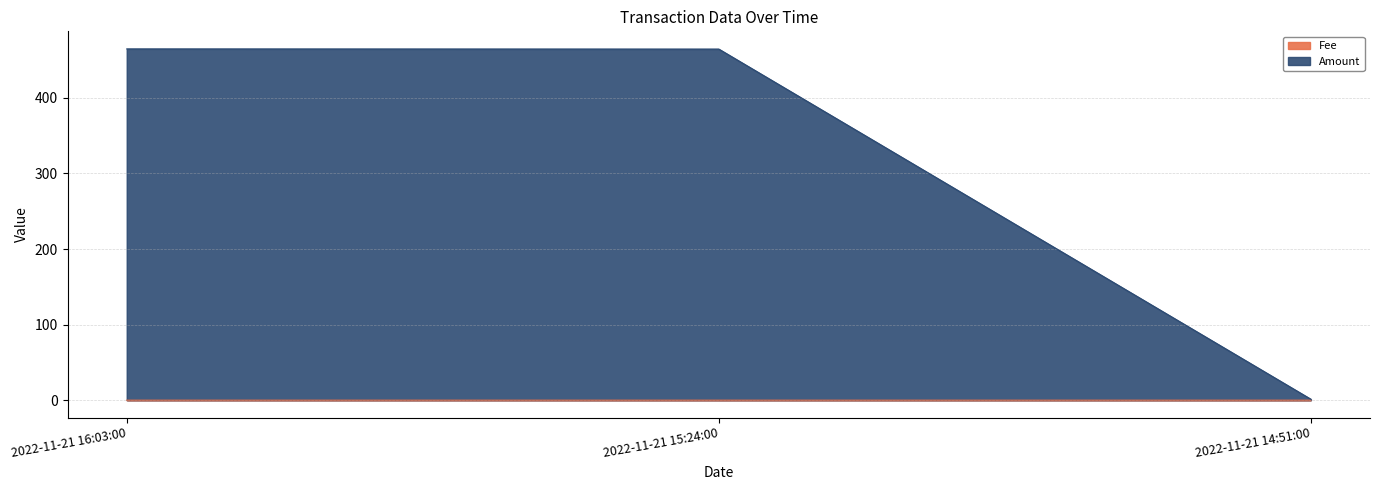

How many lines are shown in the chart?

2